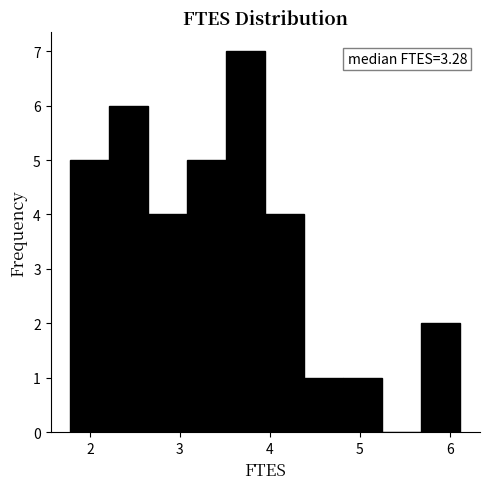

Which range on the x-axis has the tallest bar?

3.5 to 4.0